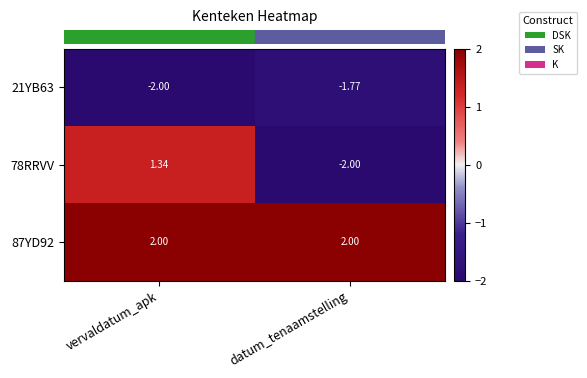

What is the smallest value displayed?

-2.0